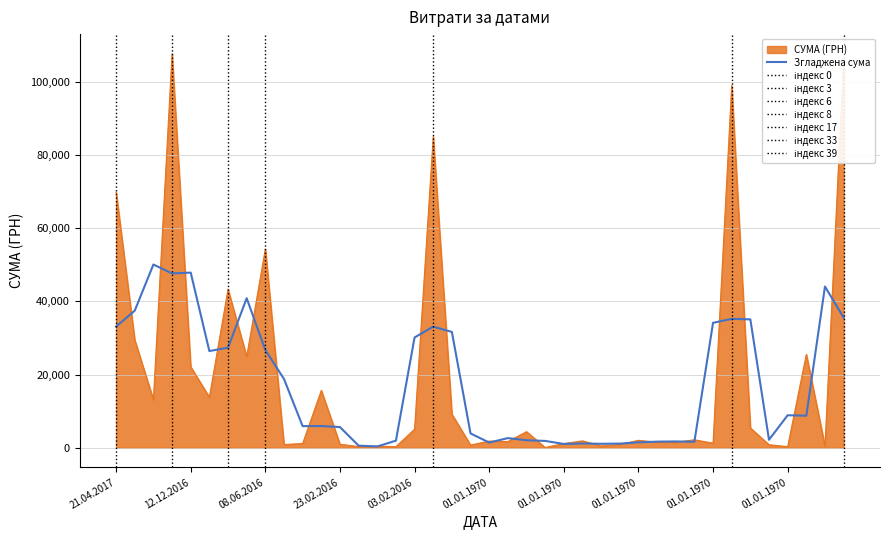

What is the maximum value shown in the chart?

107657.1